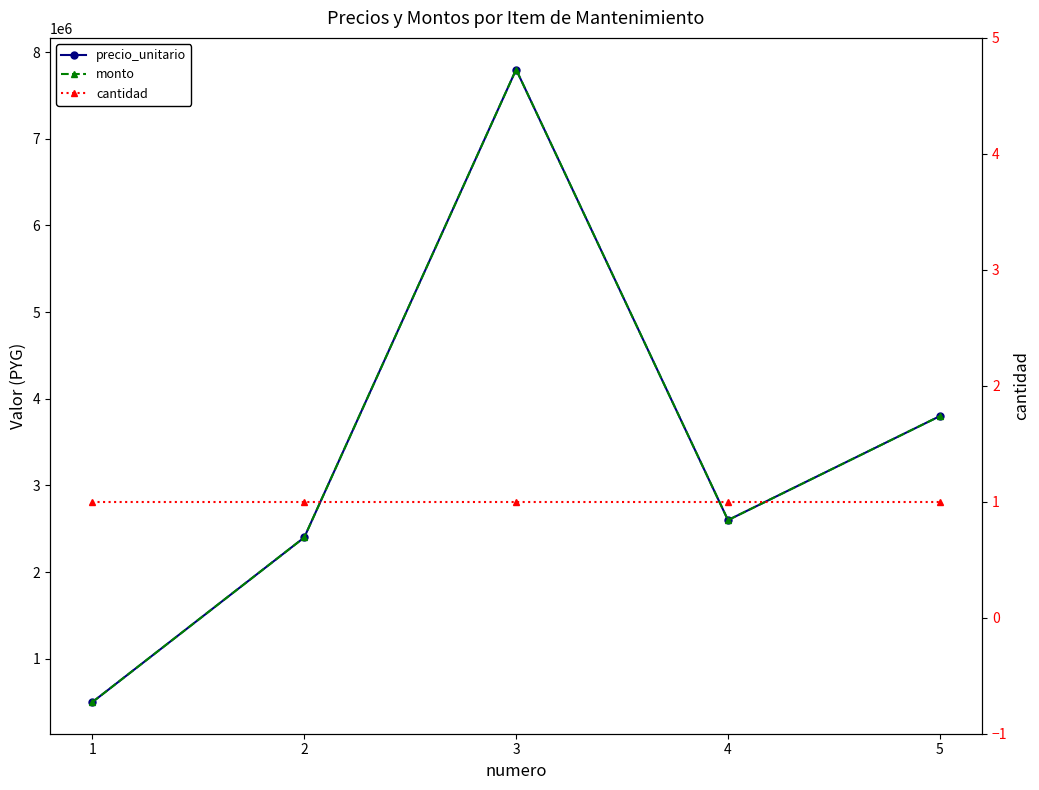

Where is cantidad nearest to the value 1?

1